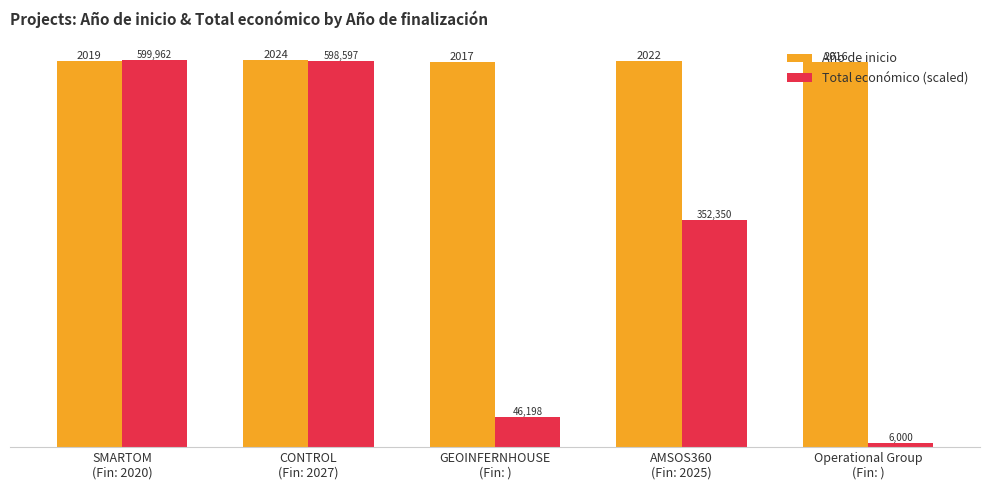

Where is Año de inicio nearest to the value 2020?

SMARTOM
(Fin: 2020)